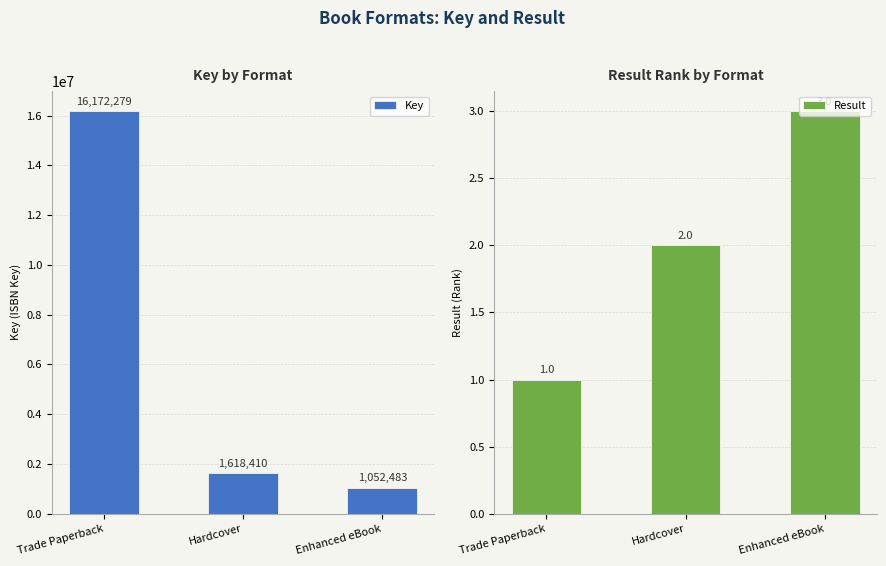

What is the approximate value of Result at Hardcover?

2